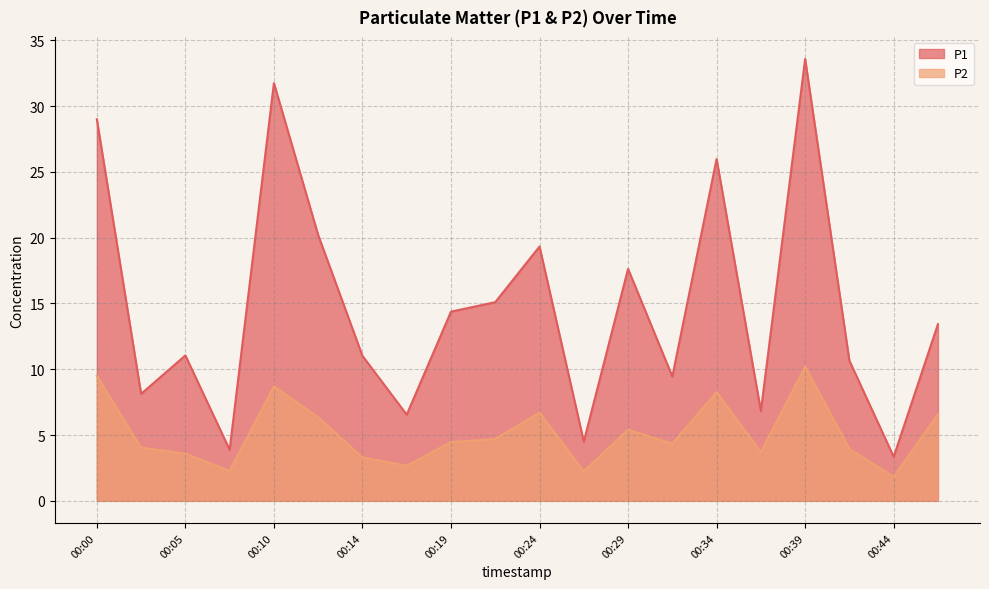

Is the value of P1 at 00:14 greater than the value of P2 at 00:22?

Yes